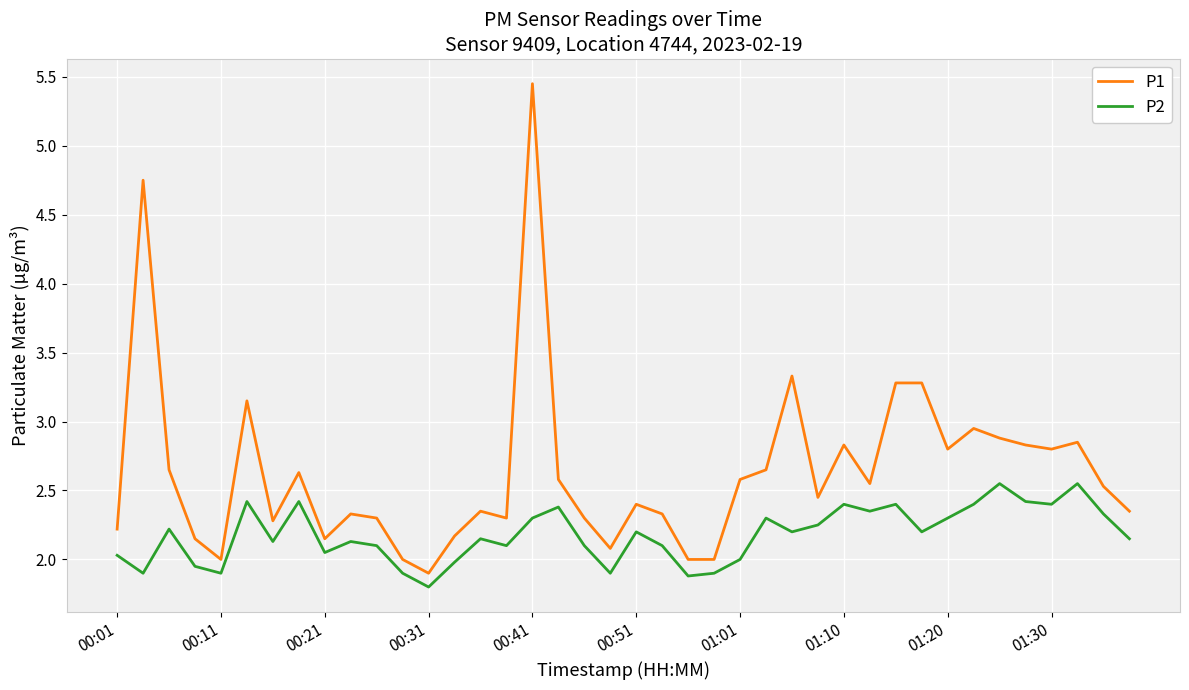

Which series has the largest total across all categories?

P1